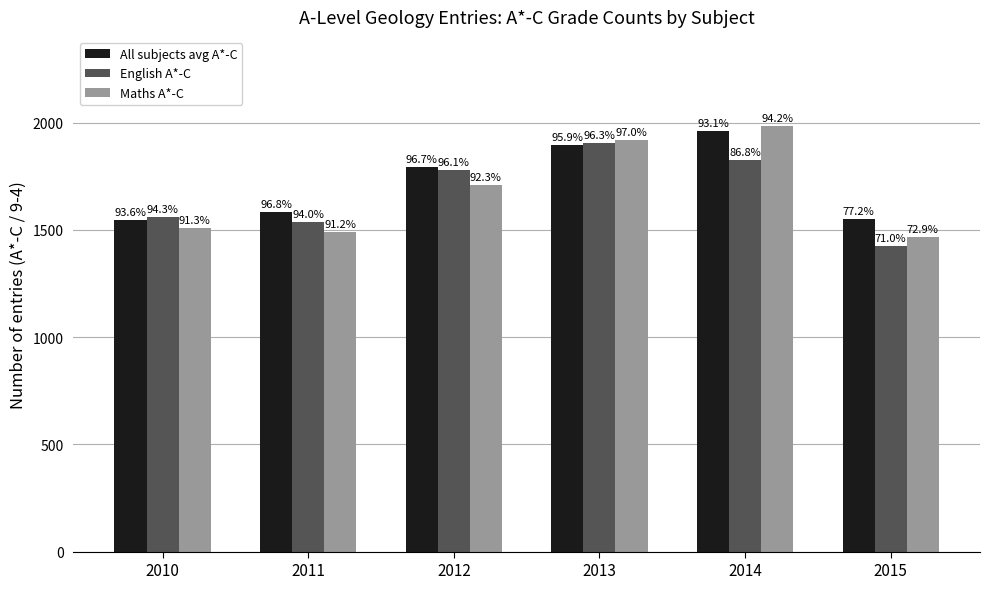

Rank the series by their maximum value, from highest to lowest.

Maths A*-C, All subjects avg A*-C, English A*-C